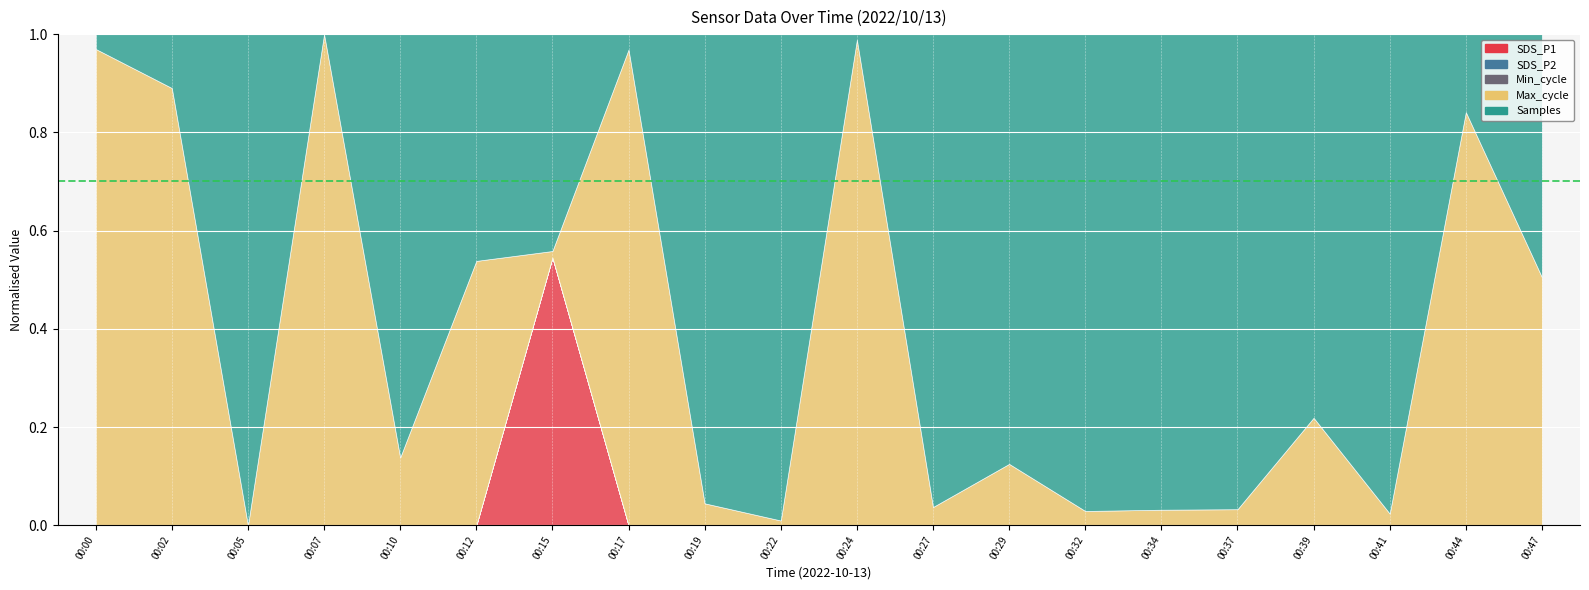

Reading left to right, extract all data points from this chart.

SDS_P1: 0.0	0.0	0.0	0.0	0.0	0.0	0.1	0.0	0.0	0.0	0.0	0.0	0.0	0.0	0.0	0.0	0.0	0.0	0.0	0.0
SDS_P2: 0.0	0.0	0.0	0.0	0.0	0.0	0.0	0.0	0.0	0.0	0.0	0.0	0.0	0.0	0.0	0.0	0.0	0.0	0.0	0.0
Samples: 5056082.0	5055545.0	5055613.0	5055464.0	5072375.0	5055781.0	5072154.0	5055480.0	5072124.0	5072148.0	5055651.0	5072456.0	5074427.0	5075984.0	5075528.0	5076079.0	5058981.0	5075657.0	5058835.0	5075667.0
Max_cycle: 20515.0	20048.0	20032.0	20053.0	20098.0	20041.0	20044.0	20044.0	20051.0	20036.0	20430.0	20048.0	20098.0	20047.0	20048.0	20049.0	20056.0	20044.0	20467.0	20534.0
Min_cycle: 28.0	28.0	28.0	28.0	28.0	28.0	28.0	28.0	28.0	28.0	28.0	28.0	28.0	28.0	28.0	28.0	28.0	28.0	28.0	28.0